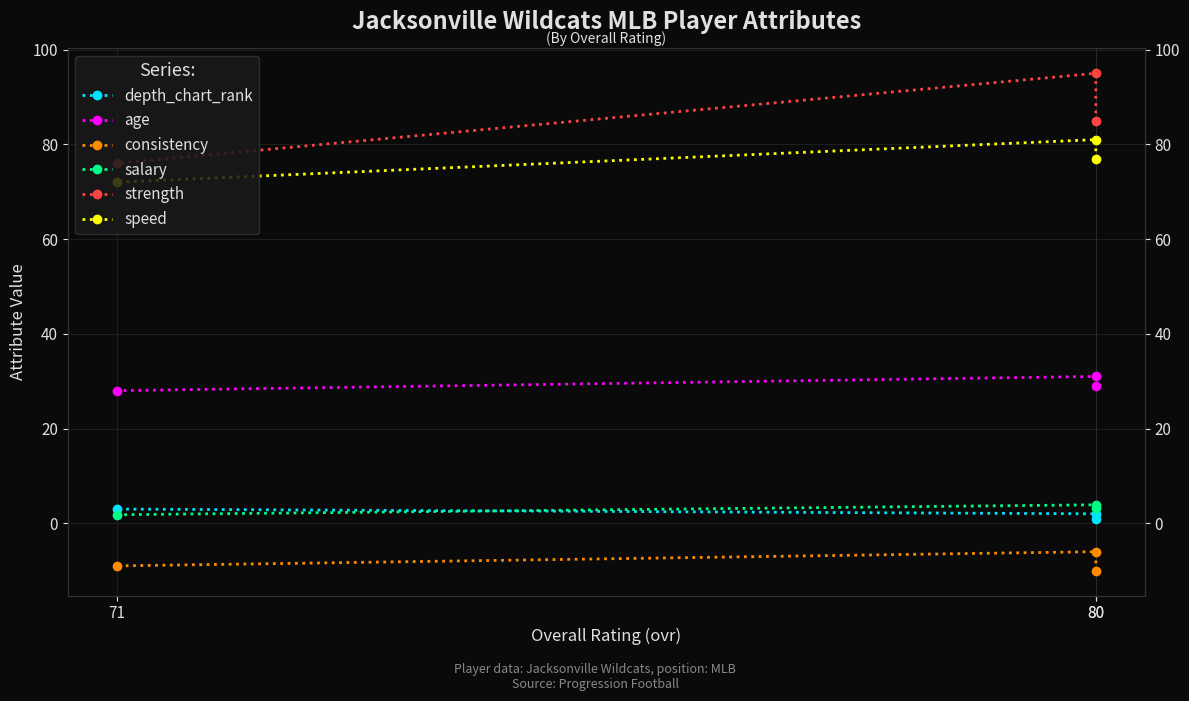

List the labels in order of strength value, largest first.

80, 80, 71